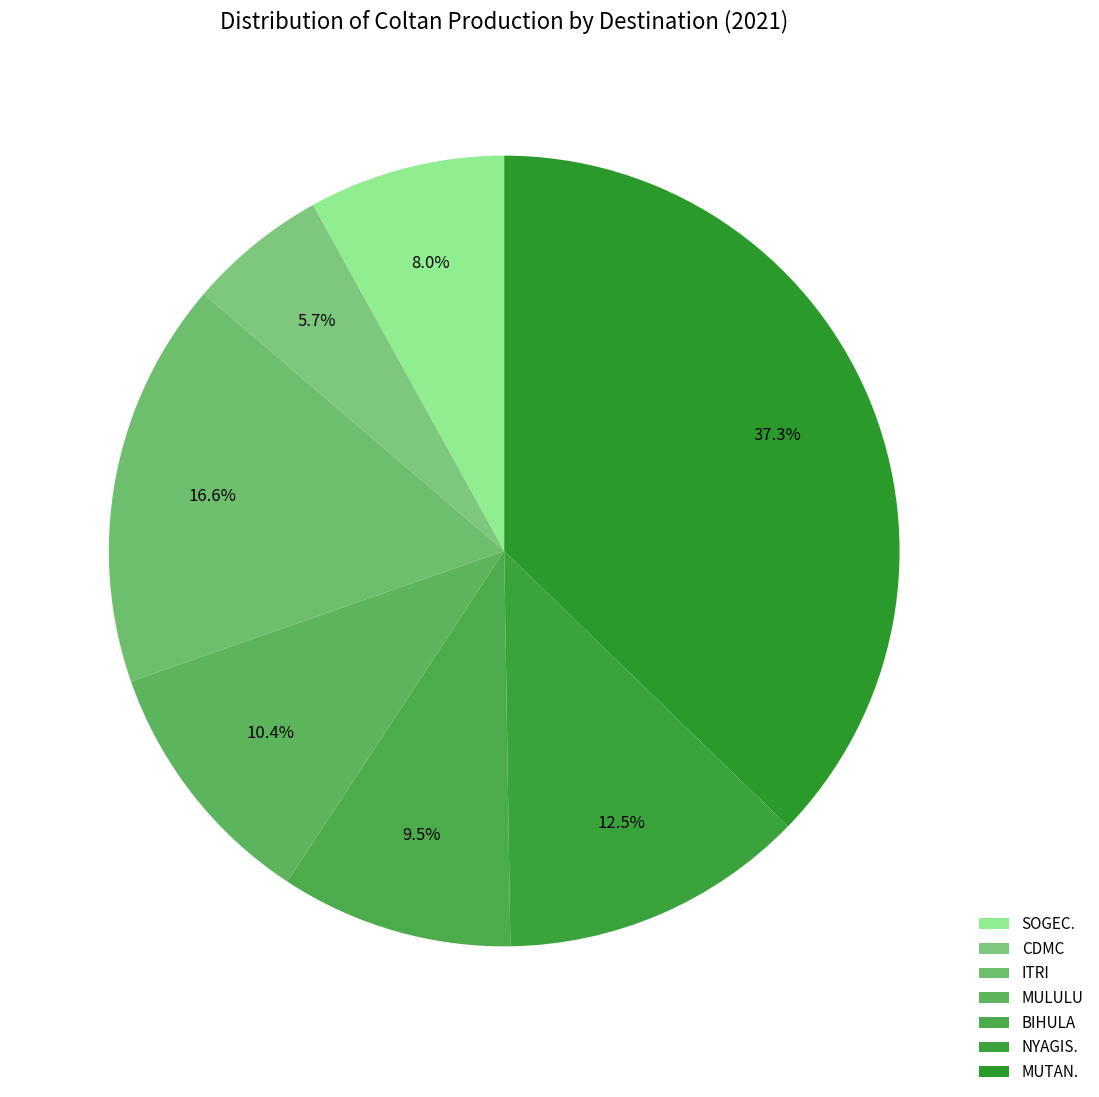

The MUTAN. slice represents 37% of the pie. True or false?

True